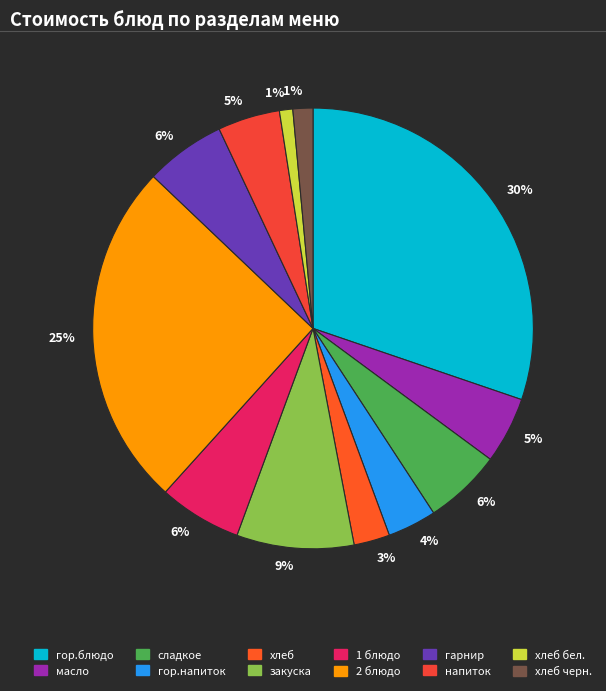

Is there a majority slice in this chart?

No